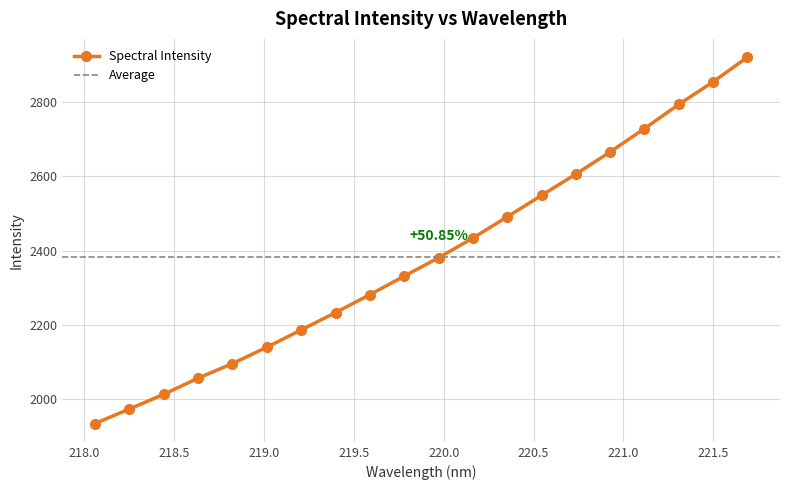

Reading left to right, extract all data points from this chart.

1935.4	1974.5	2013.9	2057.3	2096.5	2140.3	2186.9	2233.4	2281.6	2331.3	2380.6	2433.7	2490.6	2548.3	2605.5	2665.0	2727.8	2792.7	2853.4	2919.6